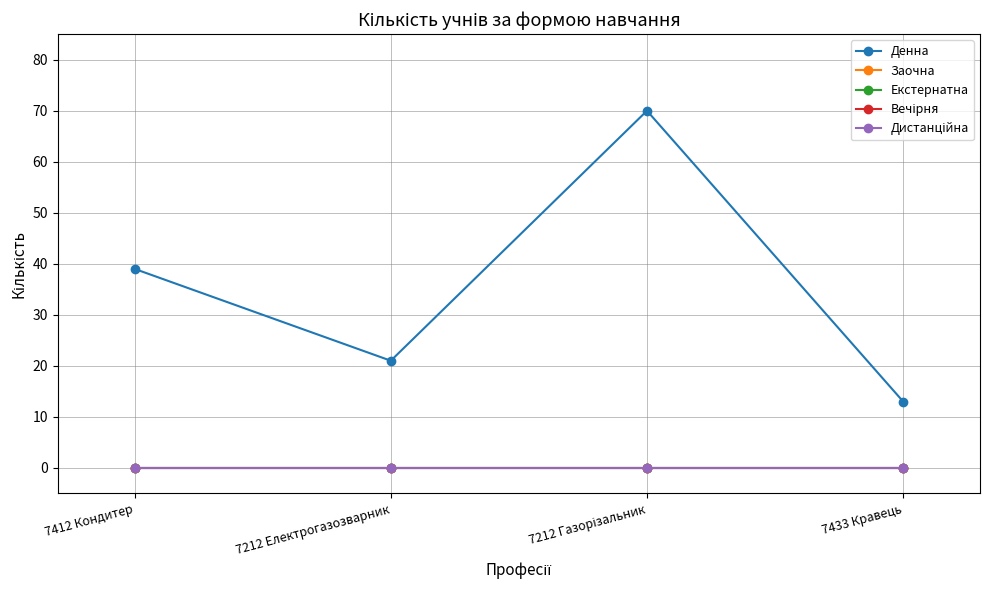

Is this an area chart (filled region under the line)?

No